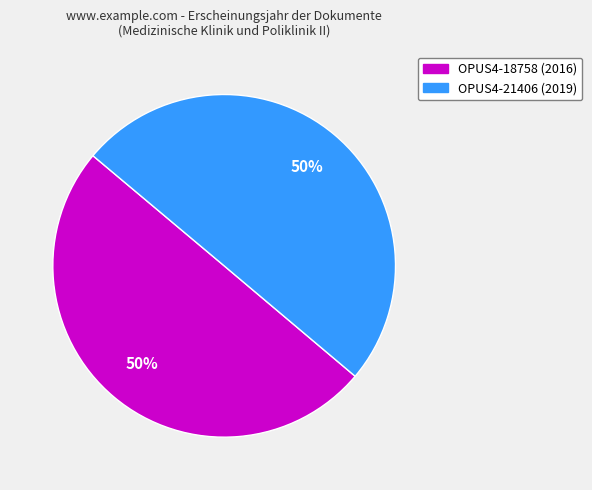

What is the ratio of the value at OPUS4-21406 to the value at OPUS4-18758?

1.0